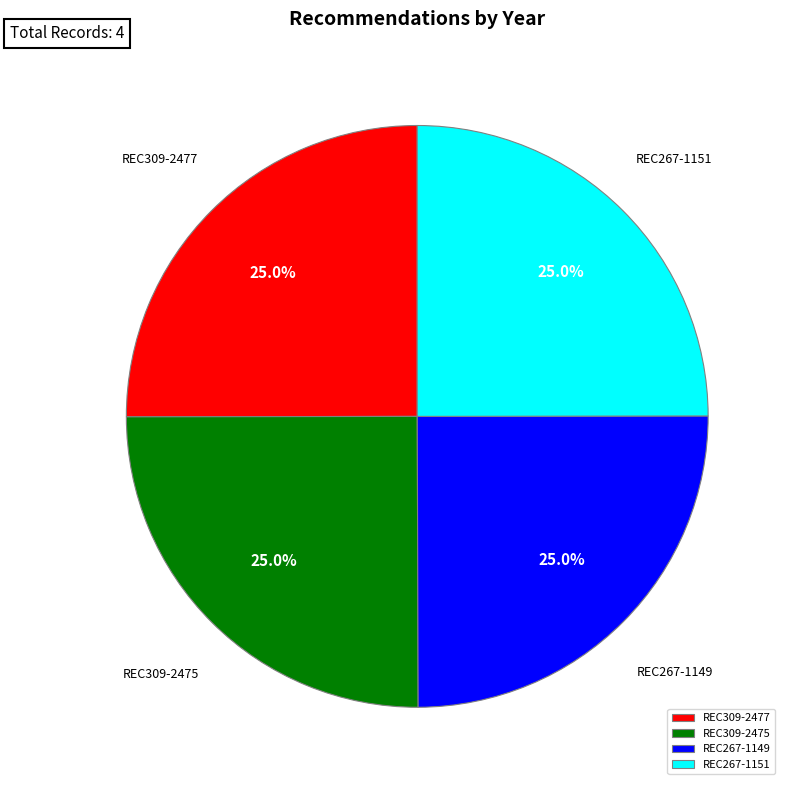

What is the total percentage of REC267-1149 and REC309-2477?

50.0%